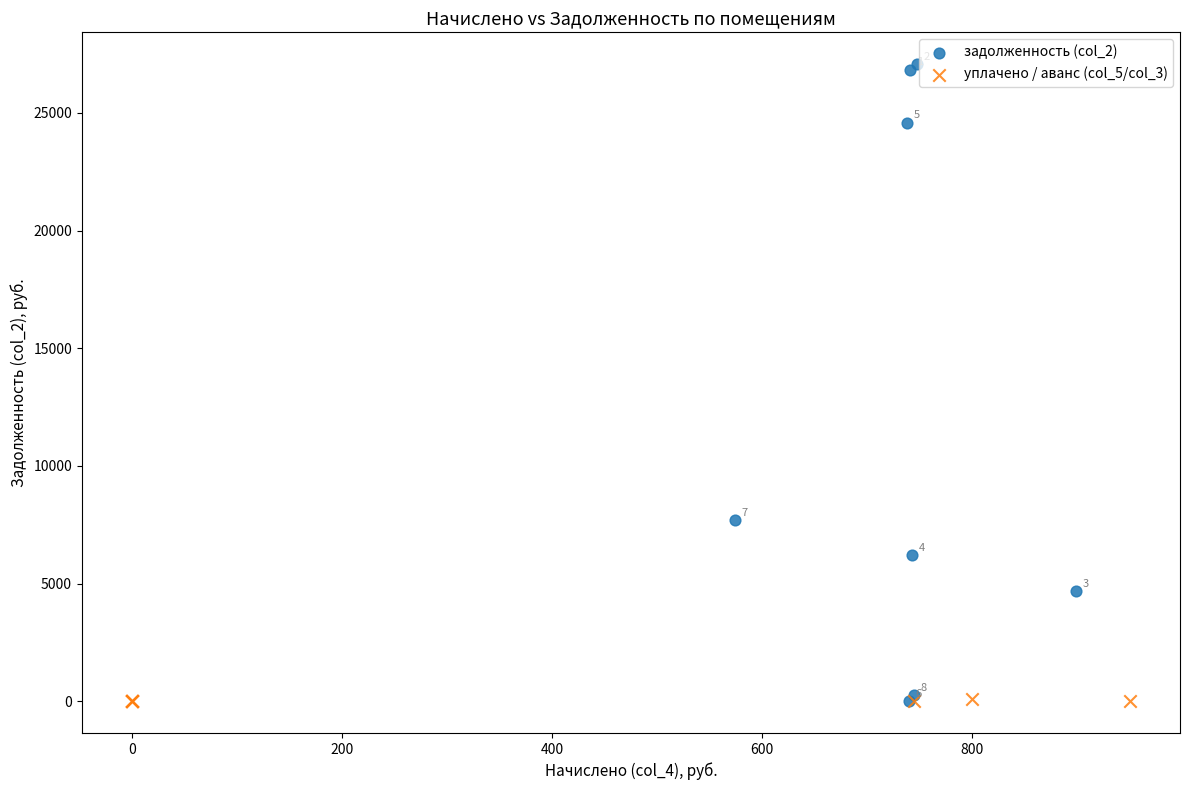

Which series has the widest spread of Y values?

задолженность (col_2)